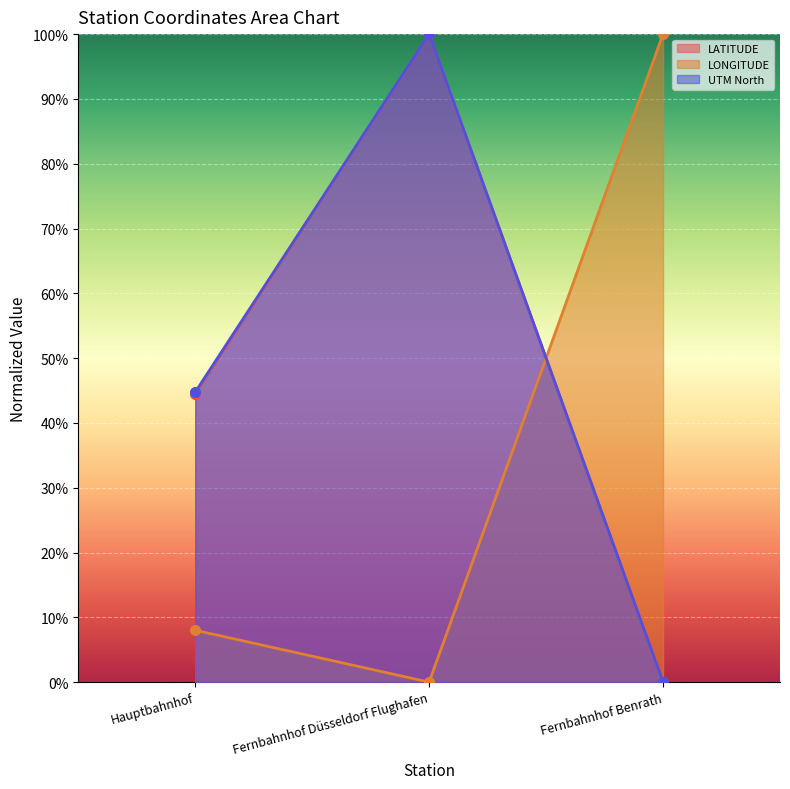

How many lines are shown in the chart?

3